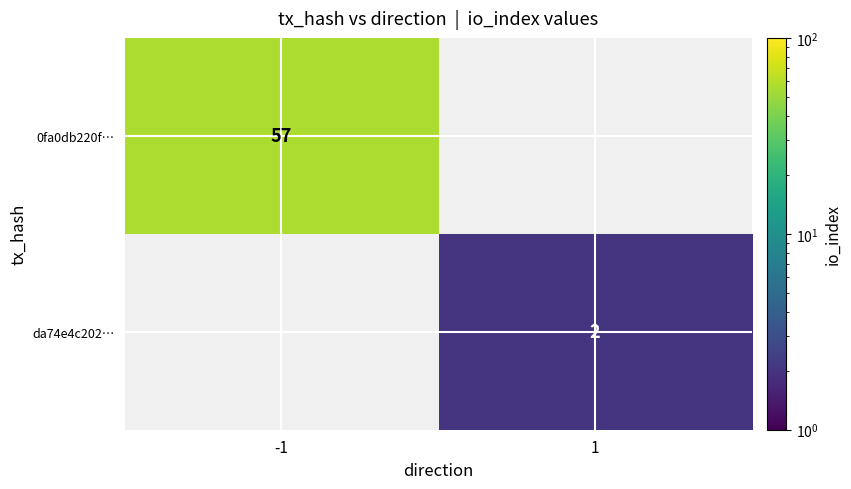

Is it true that 0fa0db220f… equals 87 at -1?

False